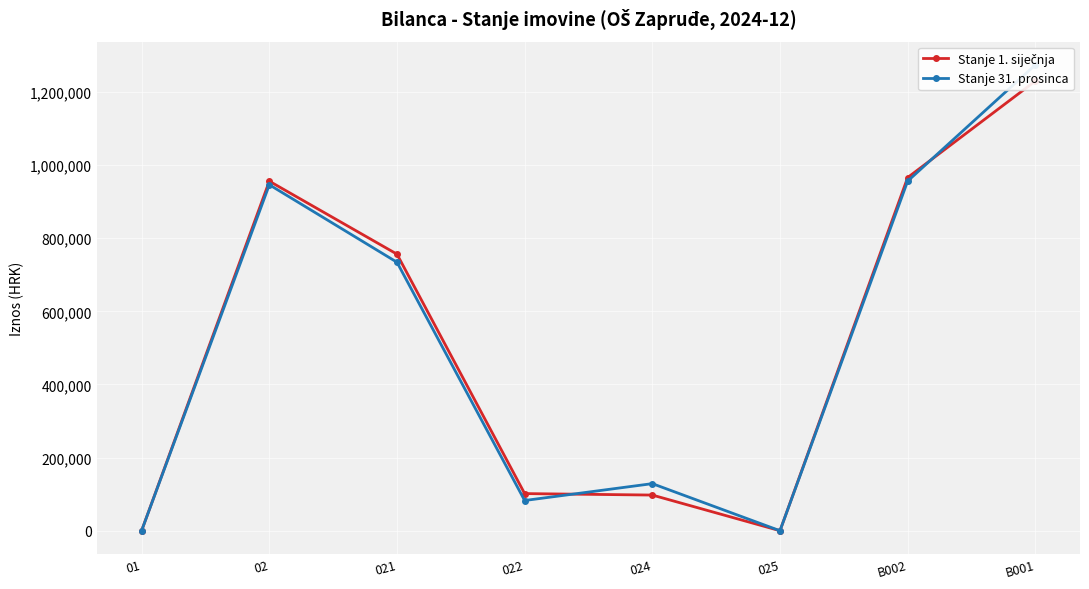

Reading left to right, list all the values displayed in this chart.

Stanje 1. siječnja: 01=485.8	02=955998.3	021=756393.4	022=101546.0	024=97529.5	025=0.0	B002=965984.6	B001=1229895.7
Stanje 31. prosinca: 01=485.8	02=946222.1	021=734280.1	022=82641.3	024=128771.2	025=0.0	B002=956208.4	B001=1274024.5